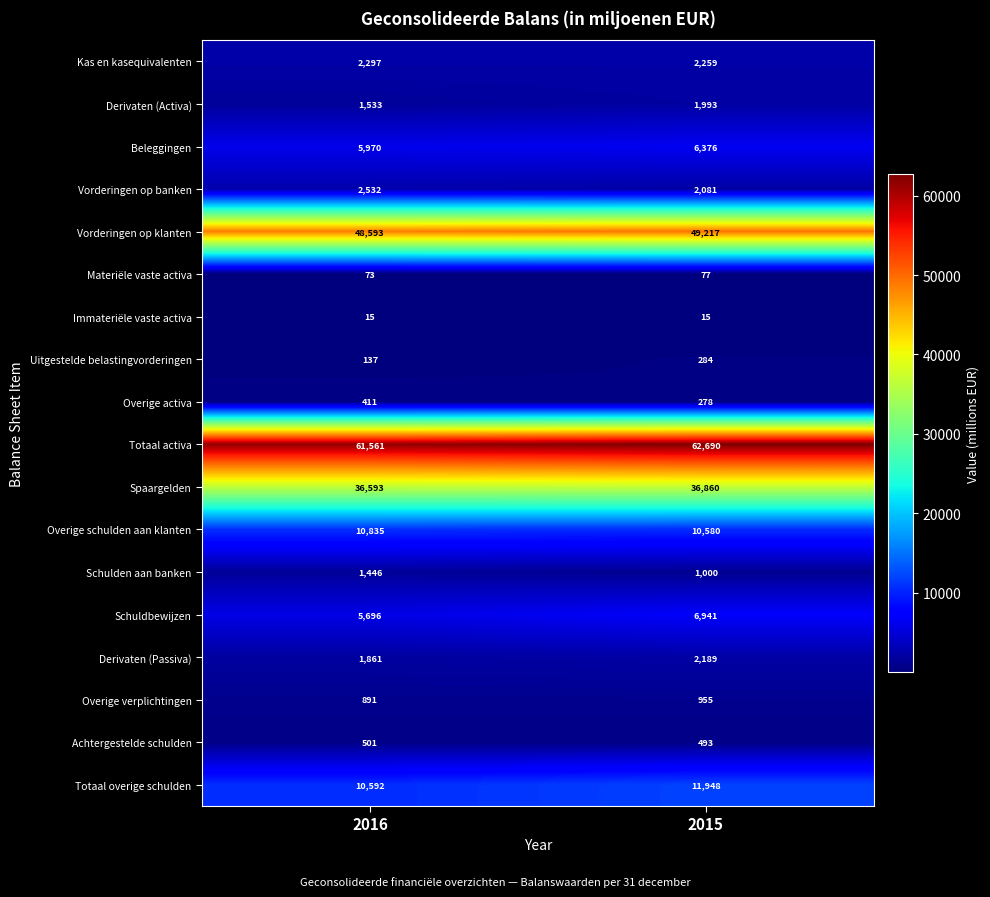

What is the difference between the highest and lowest values at 2016?

61546